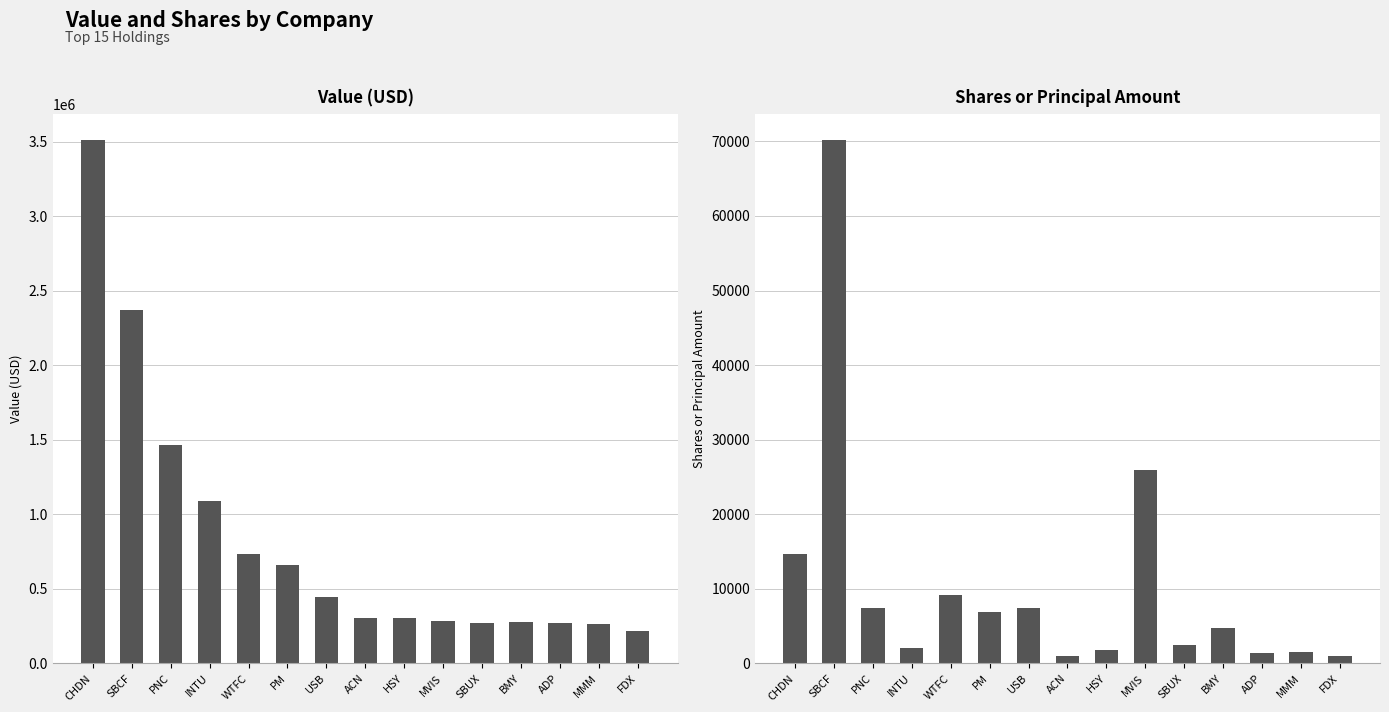

The value of Value at PM is 659000. True or false?

True